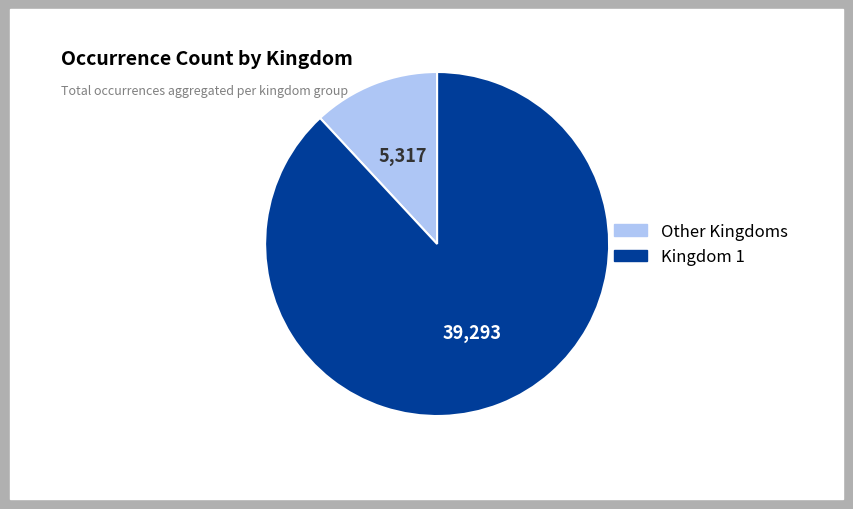

Does any single category account for the majority?

Yes